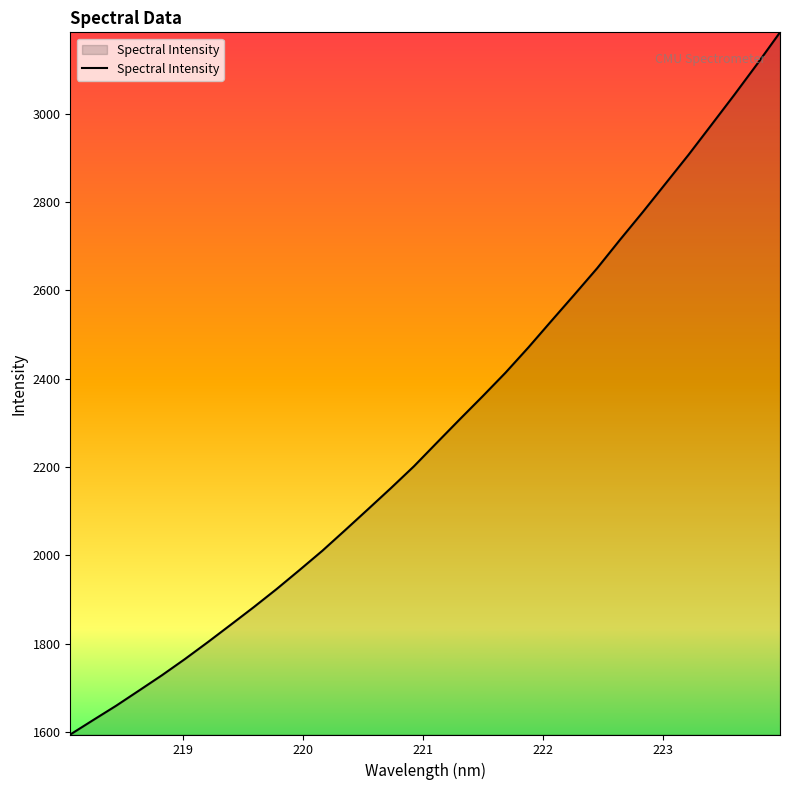

What is the smallest value displayed?

1594.2